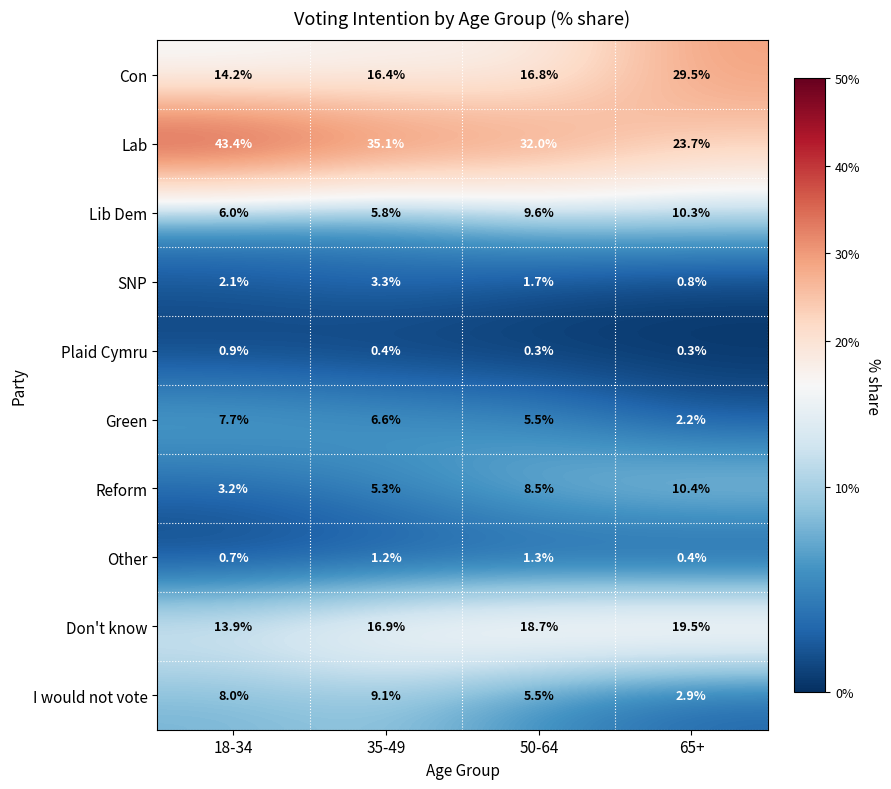

At how many categories does at least one series exceed 0?

4